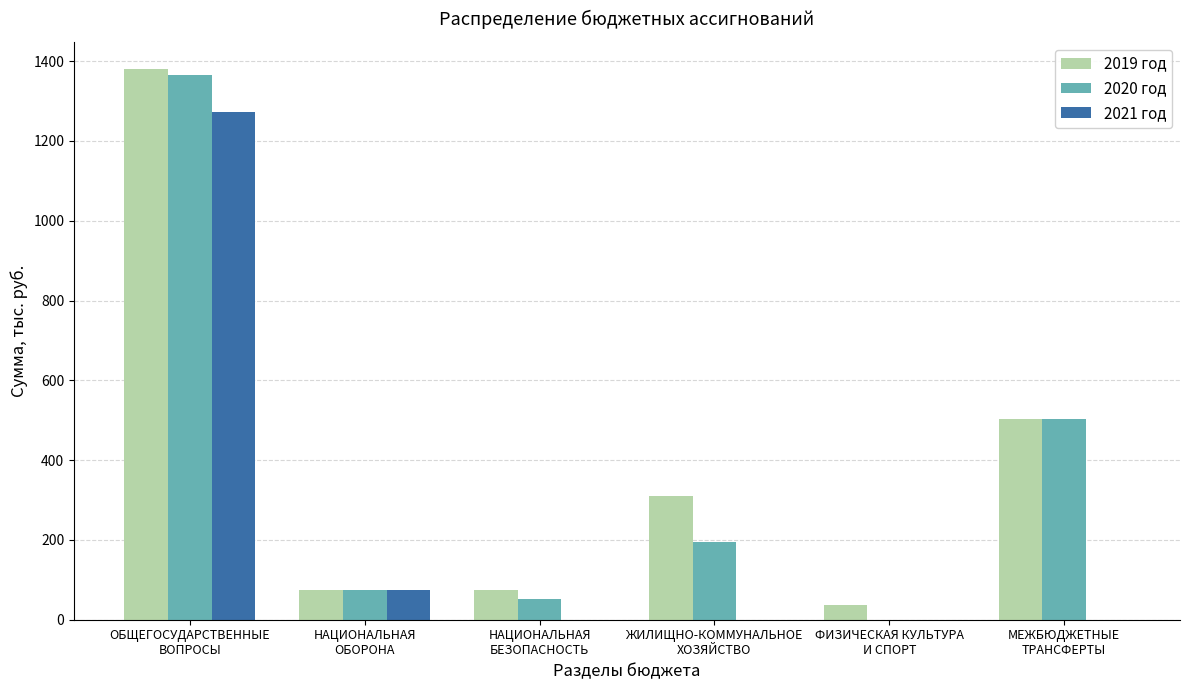

Does the chart contain stacked bars?

No